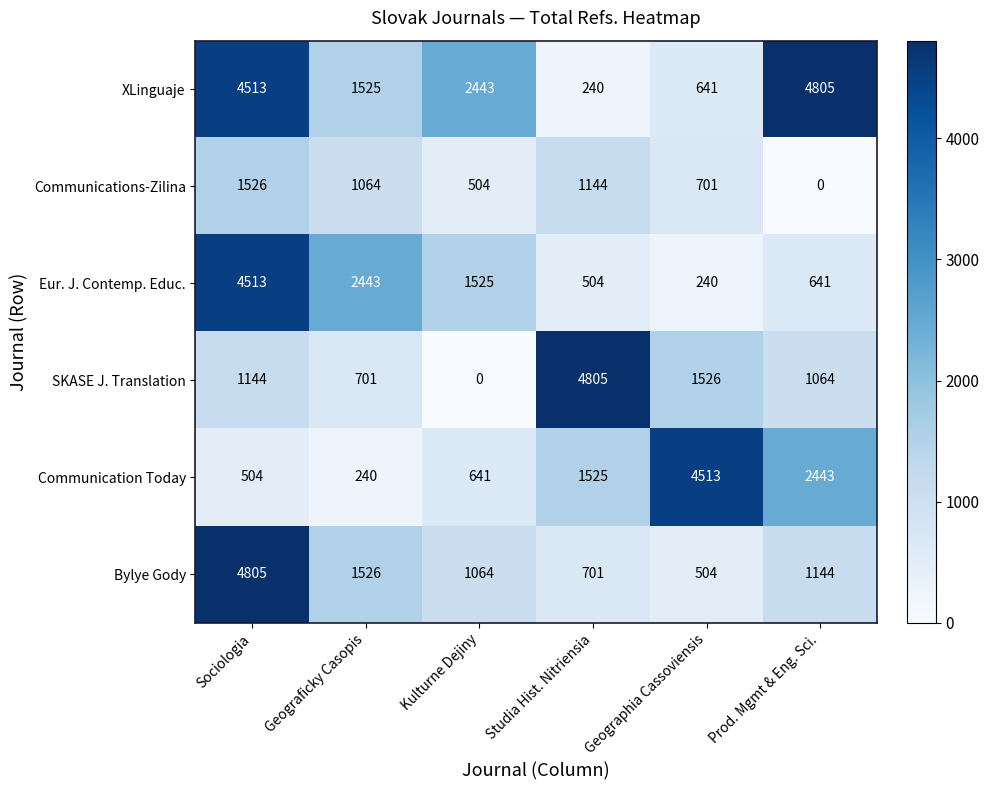

What value does the XLinguaje series have at Geographia Cassoviensis?

641